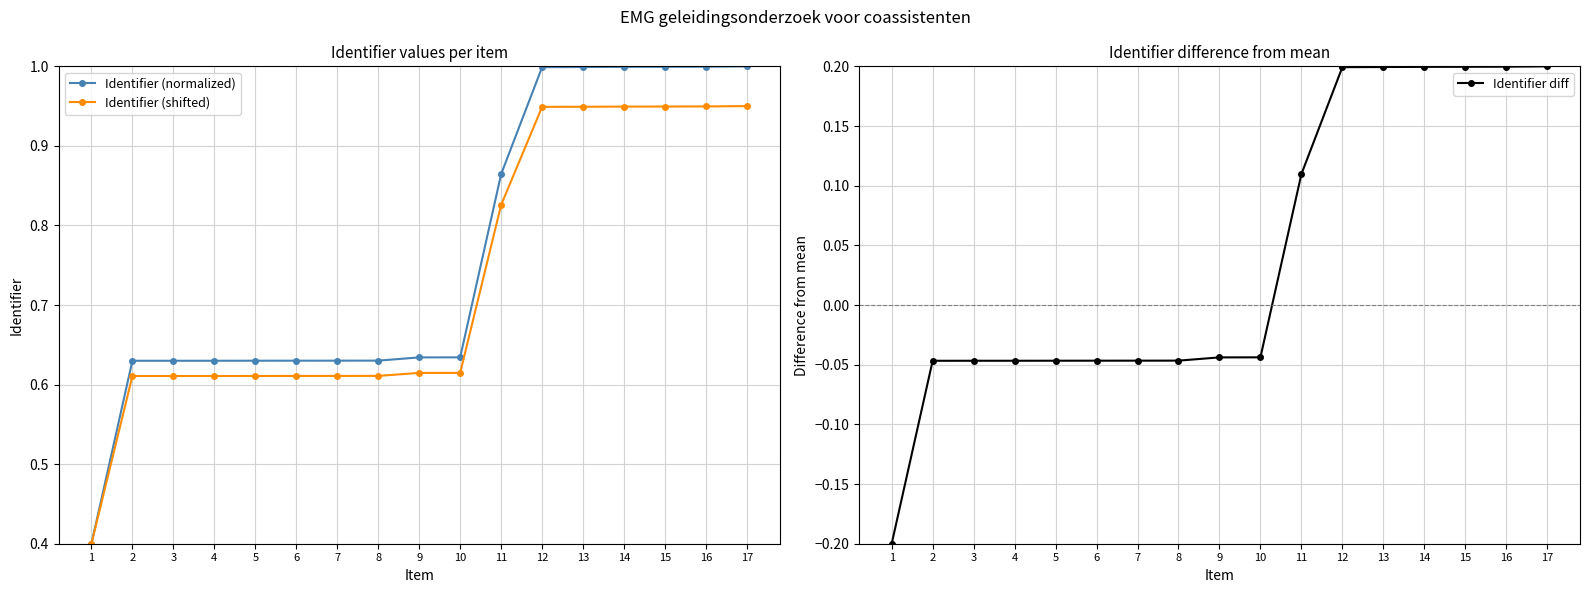

The Identifier diff series shows -0.0 at 10. True or false?

True